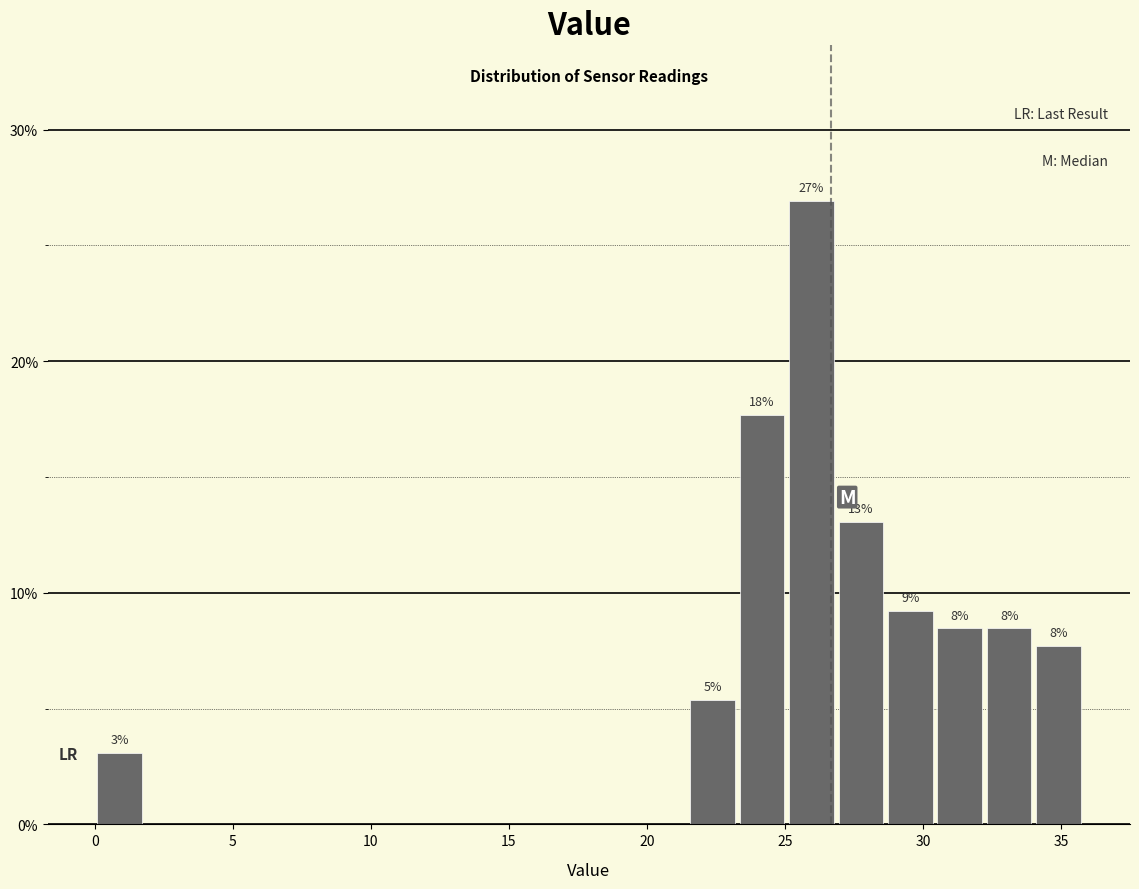

Around what value on the x-axis is the tallest bar? Give the approximate position of its centre, as read against the axis.

26.0